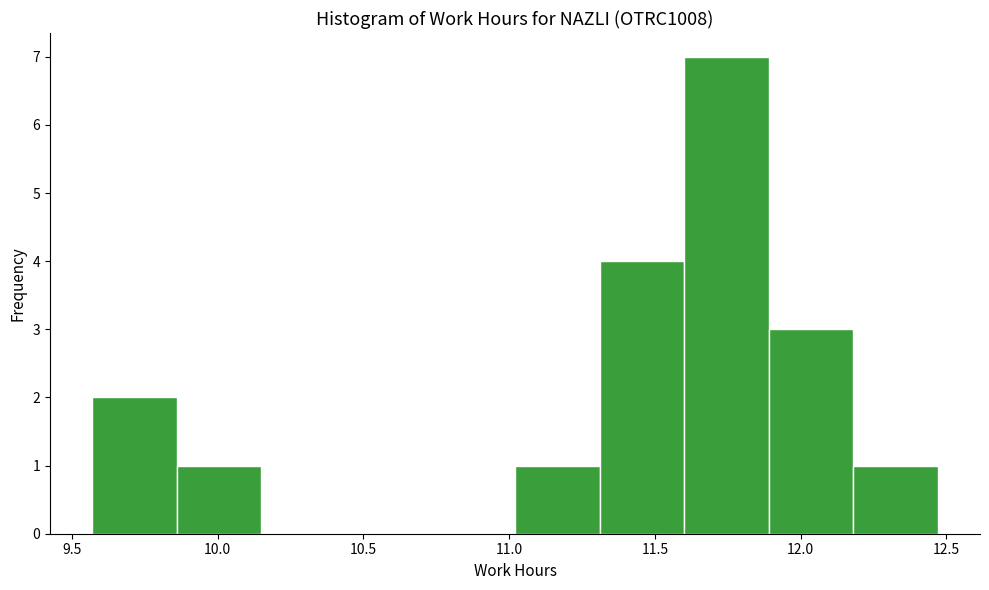

Reading left to right, list every bar in this chart as the range it spans on the x-axis followed by its height. Neither the bar edges nor the heights are printed on the chart, so give them approximately, as read against the axes.

9.57 to 9.86: 2
9.86 to 10.15: 1
10.15 to 10.44: 0
10.44 to 10.73: 0
10.73 to 11.02: 0
11.02 to 11.31: 1
11.31 to 11.60: 4
11.60 to 11.89: 7
11.89 to 12.18: 3
12.18 to 12.47: 1